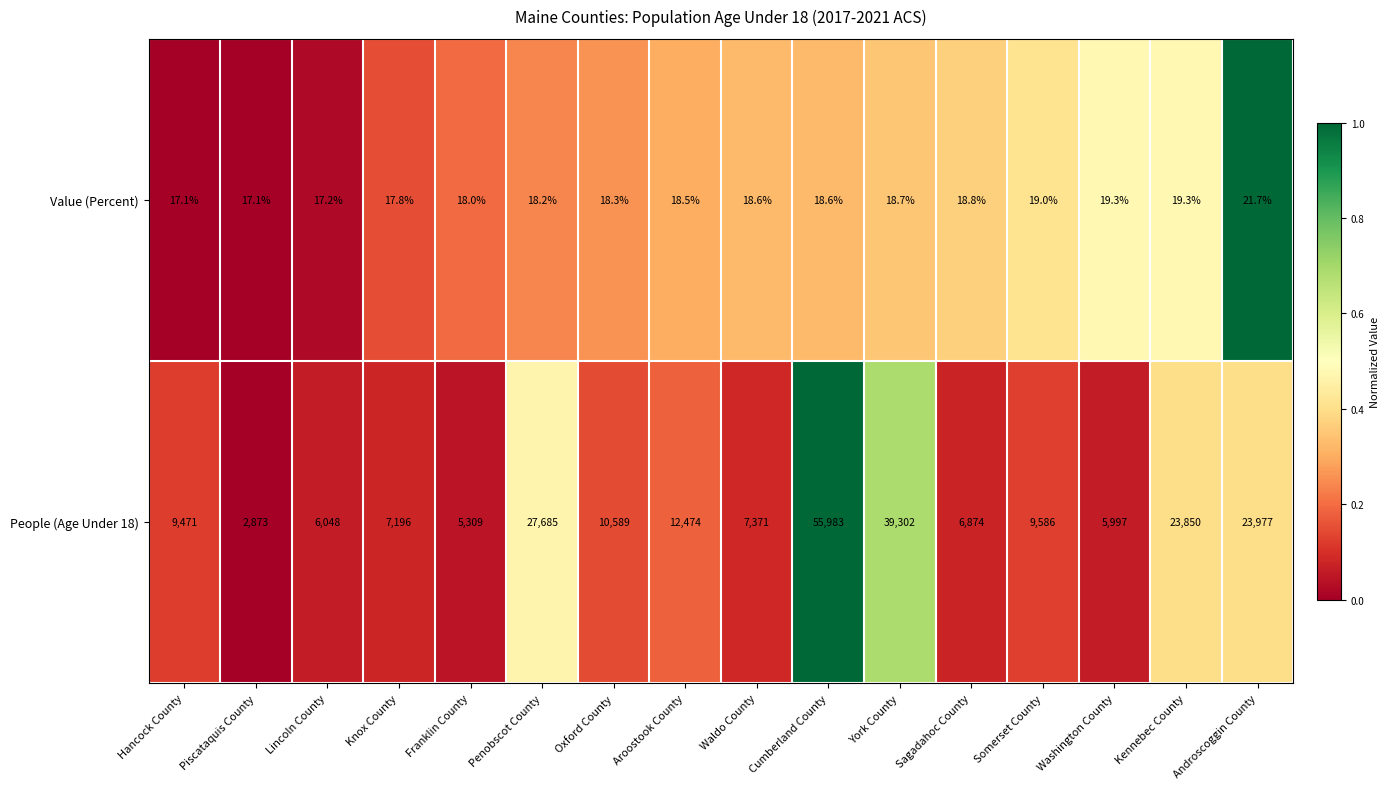

Is it true that Value (Percent) equals 4.0 at Sagadahoc County?

False